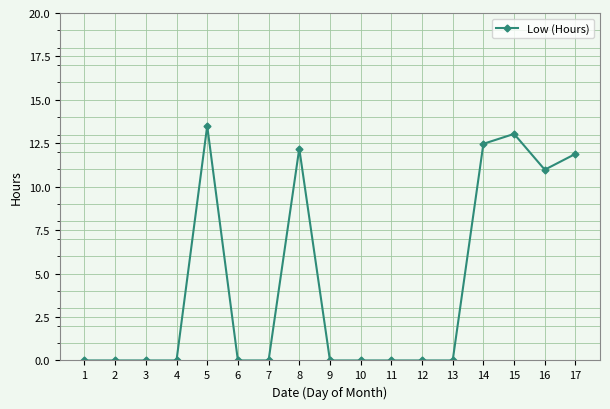

True or false: the data has more than 2 interior local peaks.

True